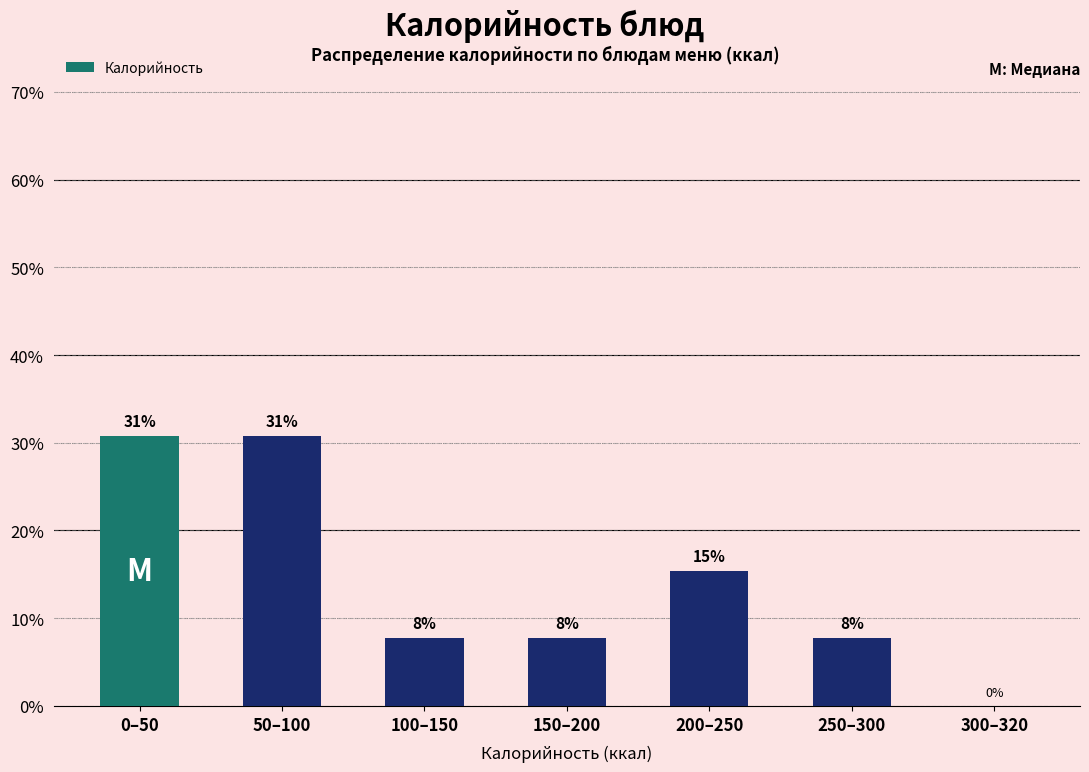

Are the bars horizontal?

No